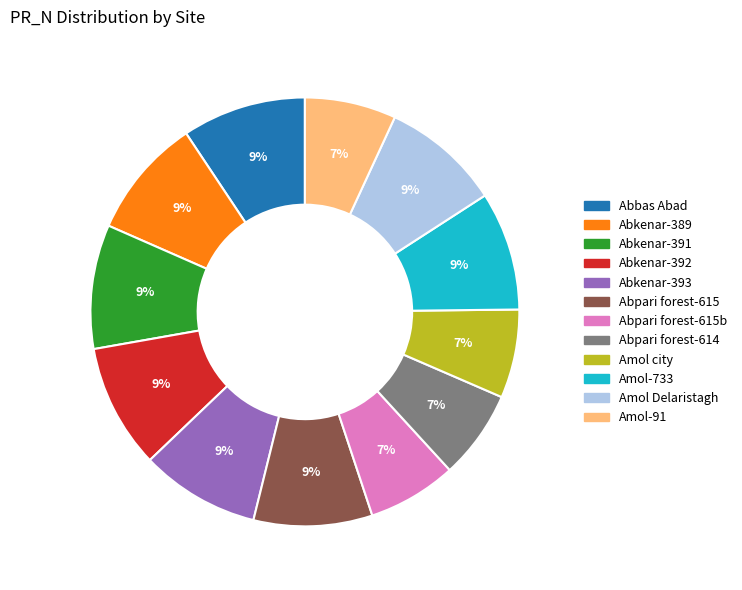

To the nearest percent, what is the average slice percentage?

8%